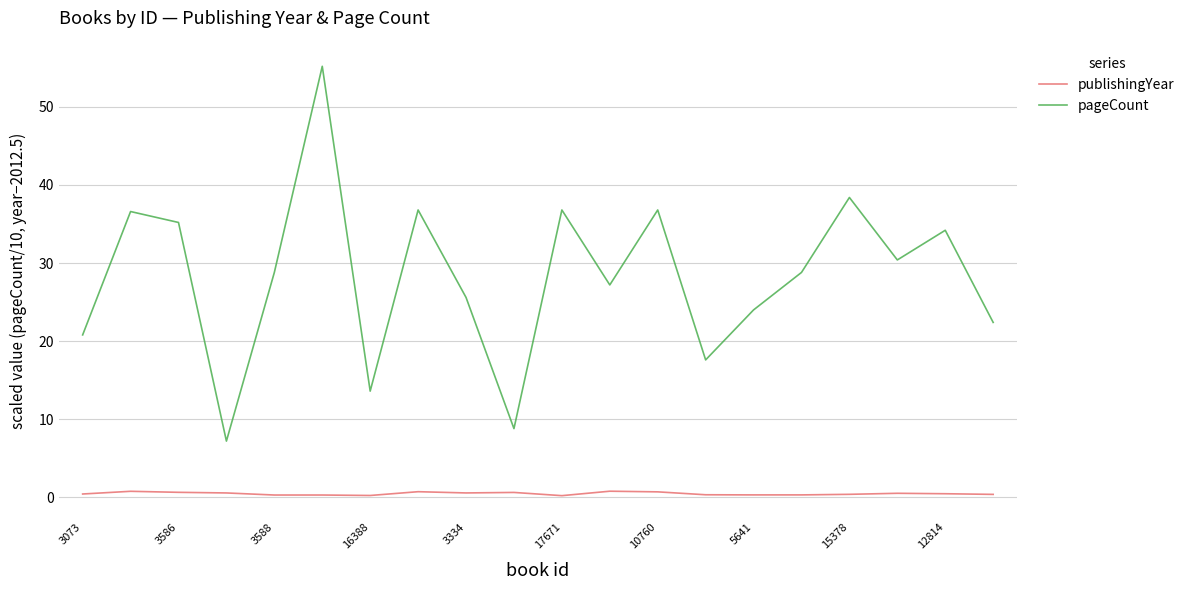

What is the greatest value displayed?

55.2